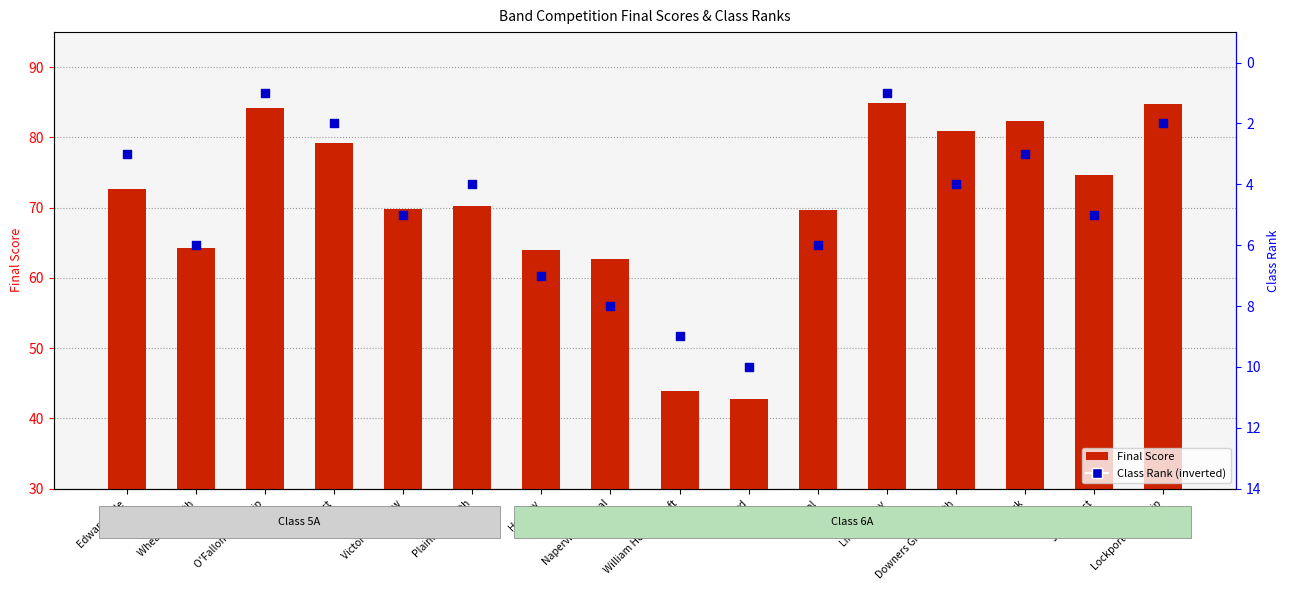

At which category is the sum across all series the highest?

Lockport Township